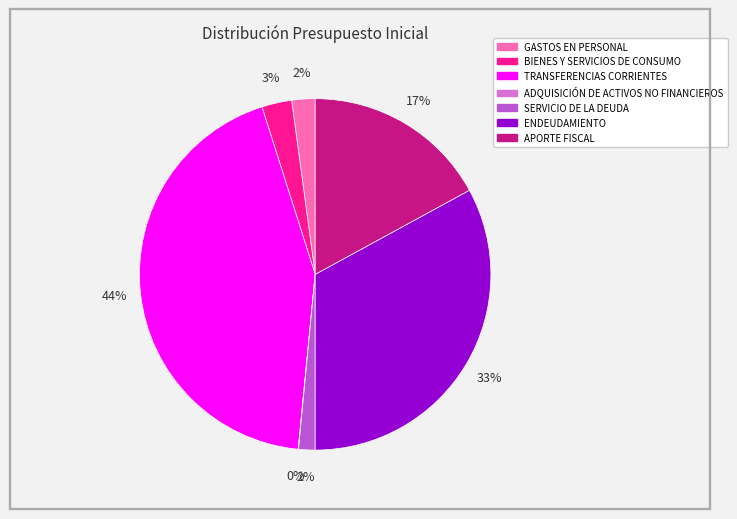

To the nearest percent, what is the difference between the largest and smallest slice percentages?

44%